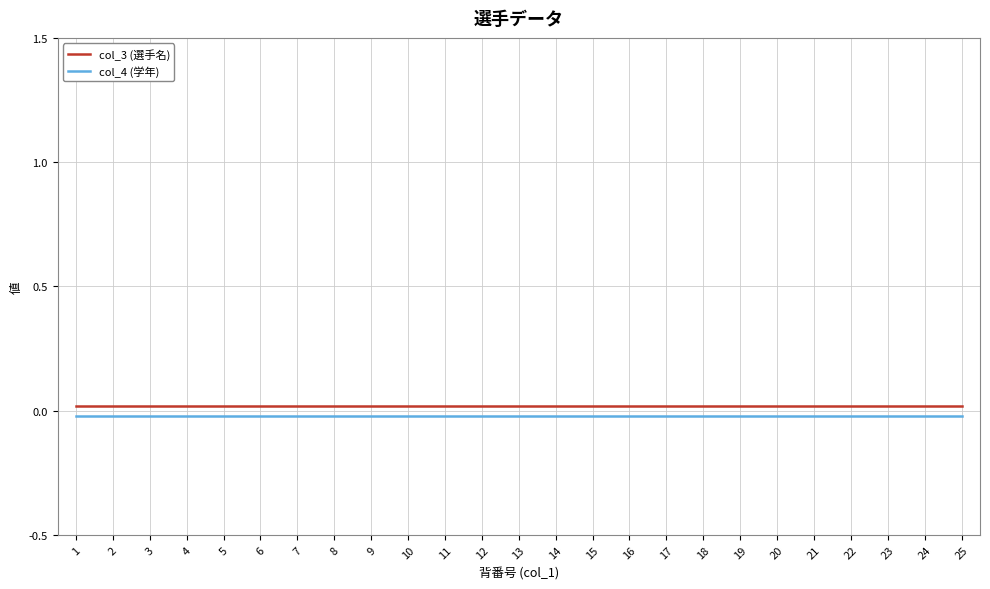

Rank the categories by col_3 (選手名) value from lowest to highest.

1, 2, 3, 4, 5, 6, 7, 8, 9, 10, 11, 12, 13, 14, 15, 16, 17, 18, 19, 20, 21, 22, 23, 24, 25